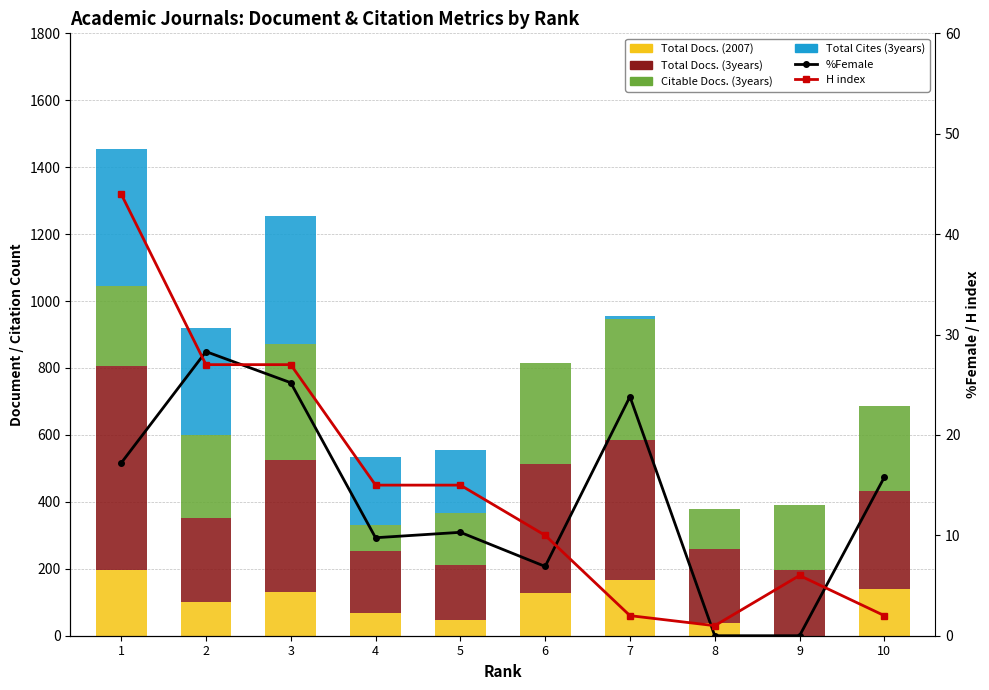

How many categories are shown in the chart?

10